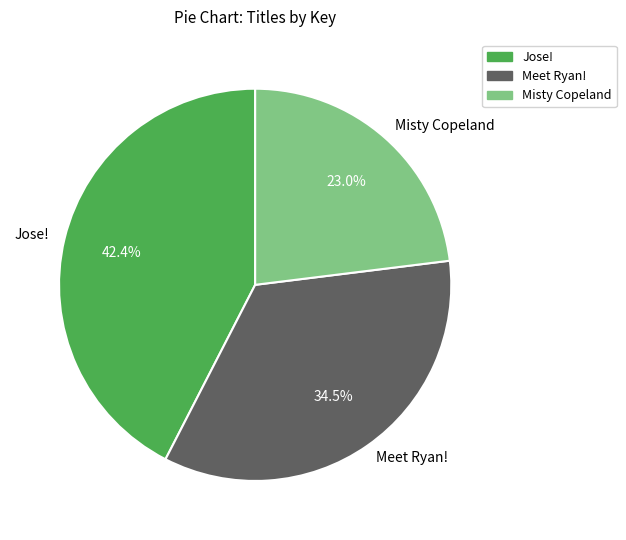

How many slices are in this pie chart?

3